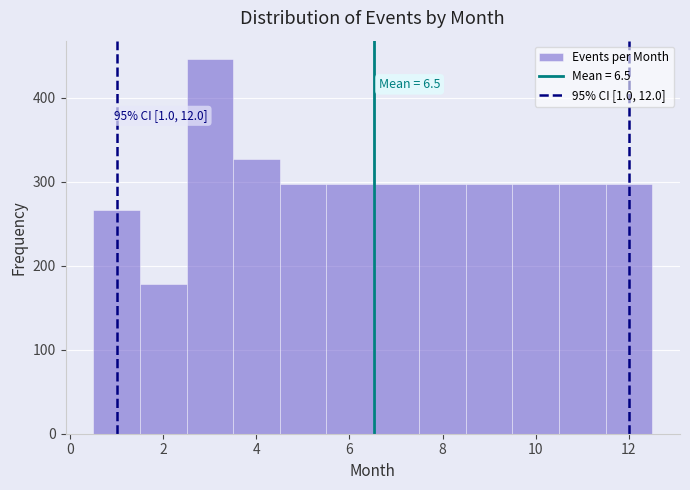

Which range on the x-axis has the tallest bar?

2.5 to 3.5